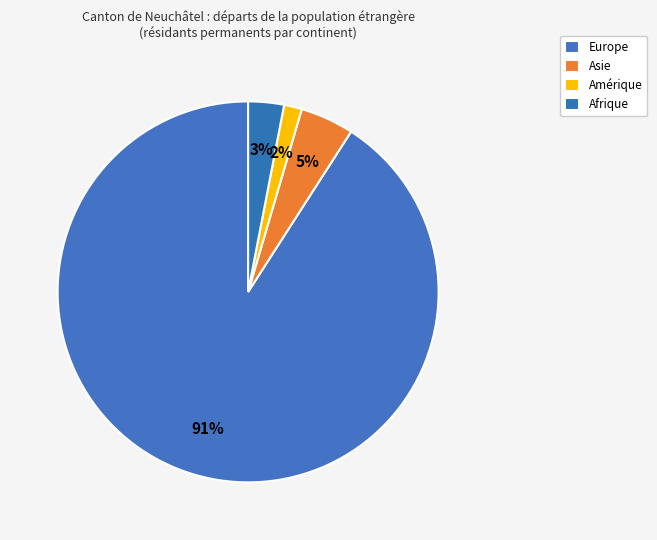

Which category has the smallest portion of the pie?

Amérique